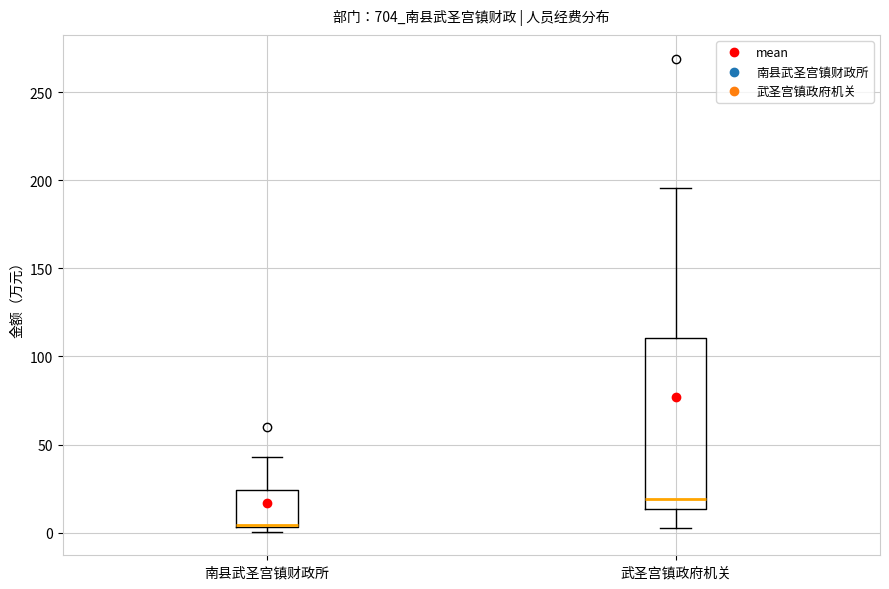

Comparing the boxes themselves (not the whiskers), which one is the tallest?

武圣宫镇政府机关